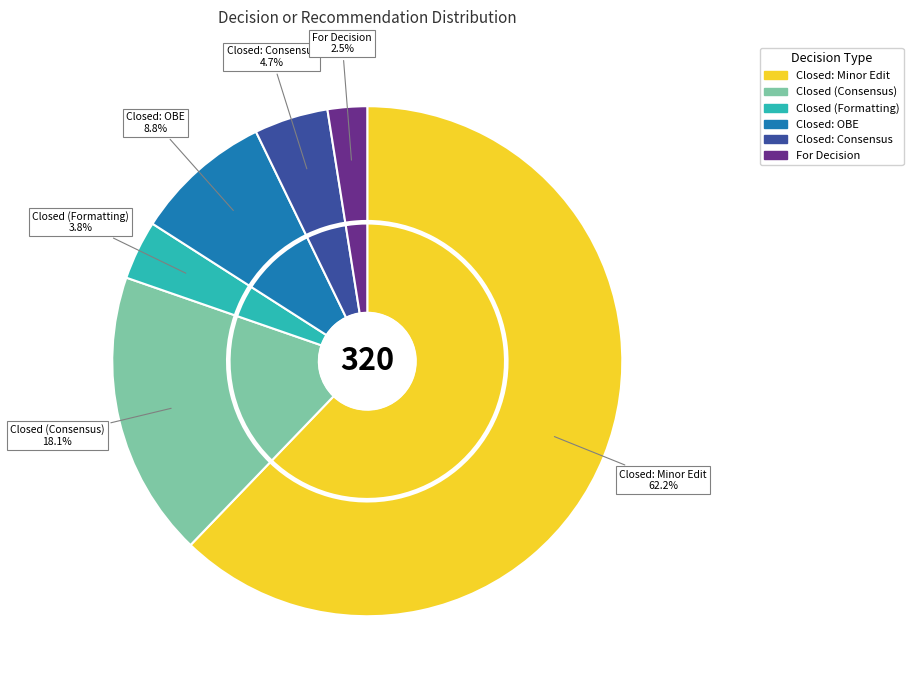

The Closed (Formatting) slice represents 4% of the pie. True or false?

True